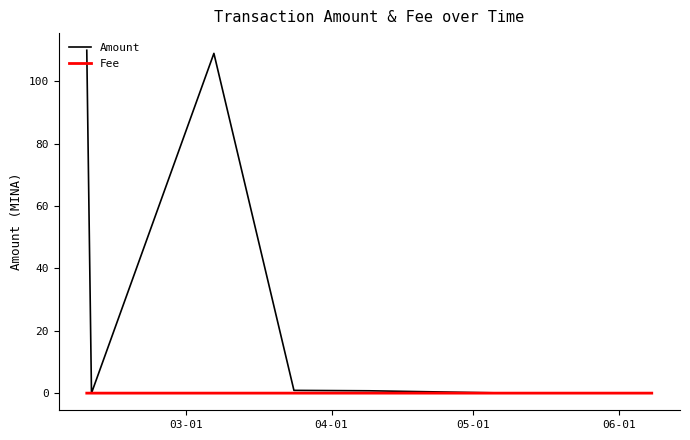

List the series in order of their overall mean, lowest first.

Fee, Amount